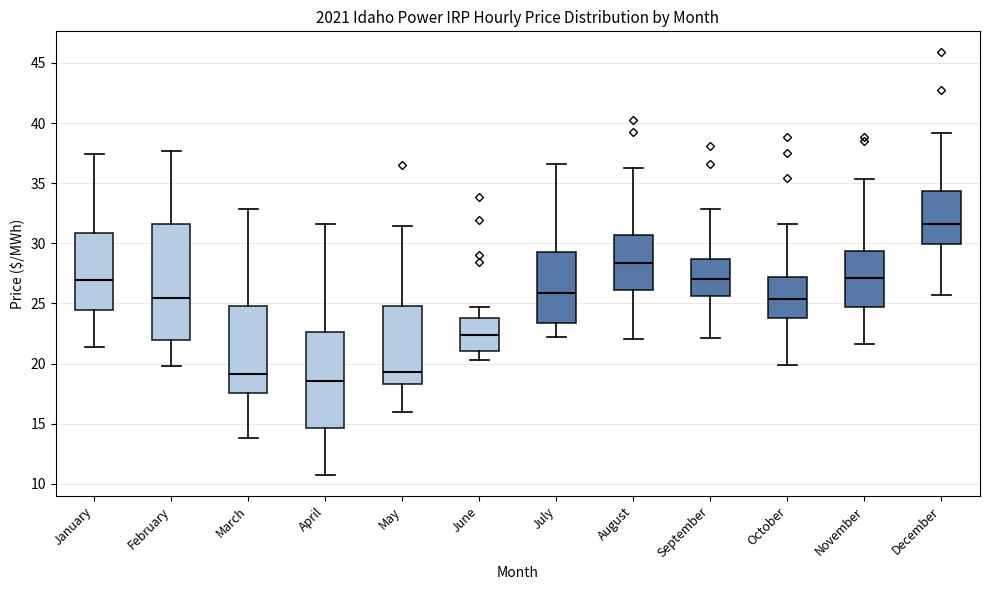

Which box's median line is the lowest?

April